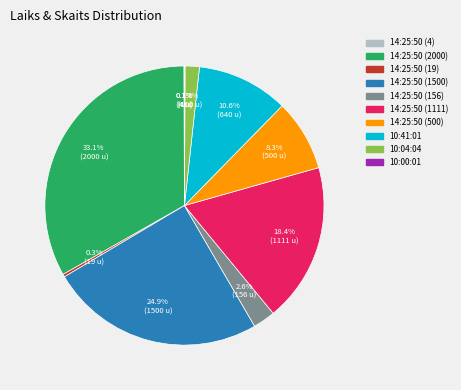

What is the largest slice in the pie chart?

14:25:50 (2000)